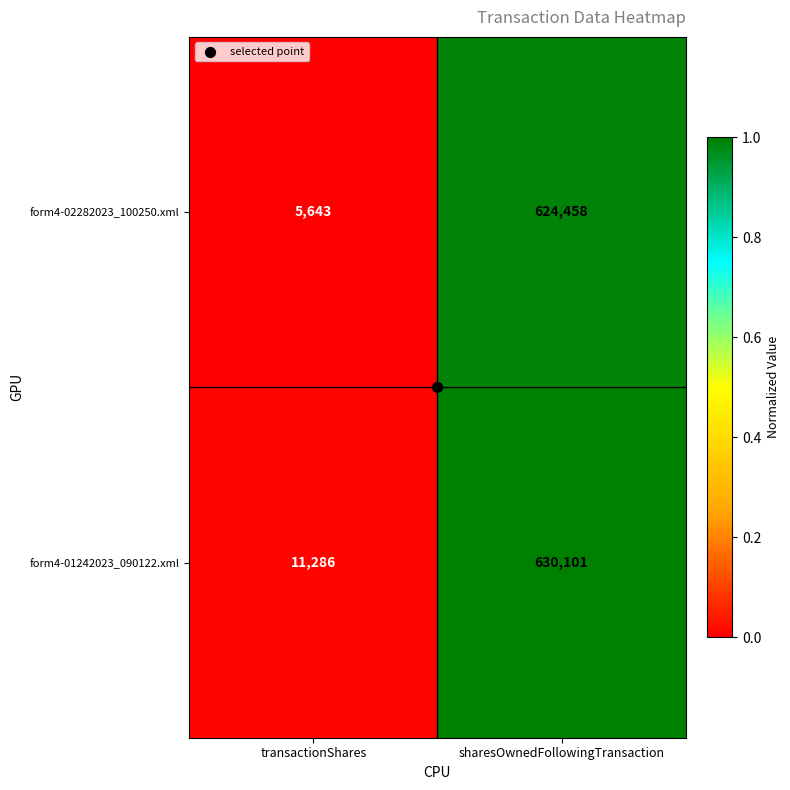

What is the spread (max minus min) of values at transactionShares?

5643